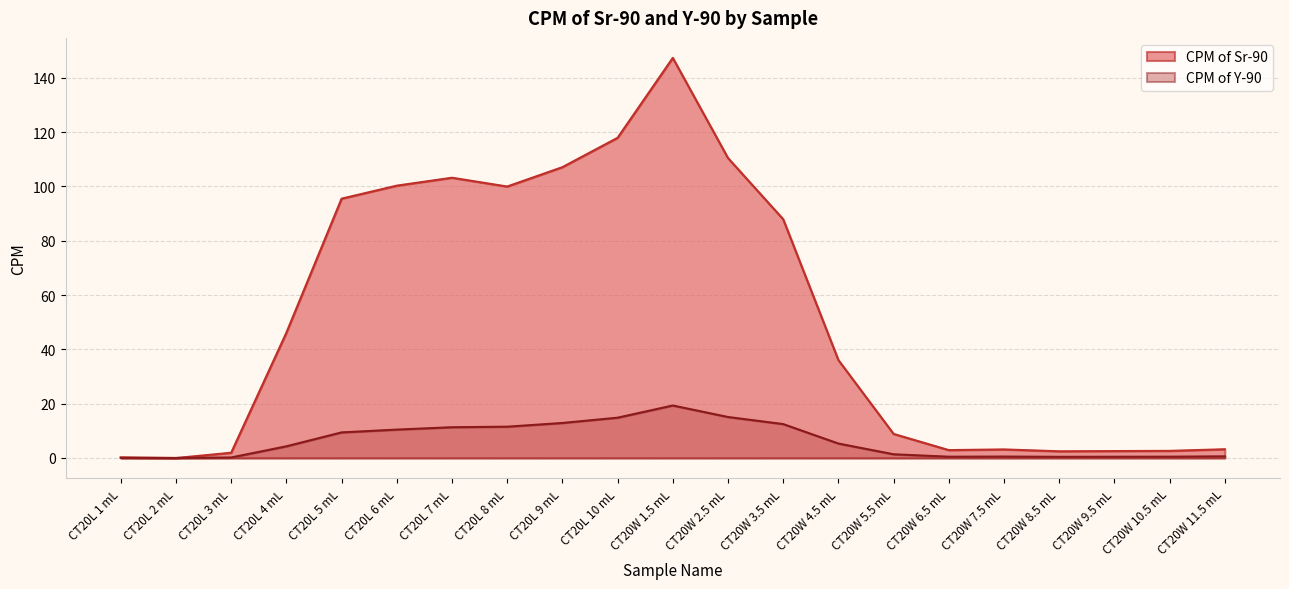

Reading left to right, transcribe all the data shown in this chart.

CPM of Sr-90: 0.2	-0.0	1.9	46.1	95.5	100.3	103.2	100.0	107.1	117.9	147.3	110.5	87.9	36.0	8.9	2.9	3.1	2.4	2.5	2.6	3.2
CPM of Y-90: 0.0	-0.0	0.2	4.3	9.4	10.4	11.3	11.5	12.9	14.8	19.3	15.1	12.5	5.3	1.3	0.5	0.5	0.4	0.4	0.5	0.6